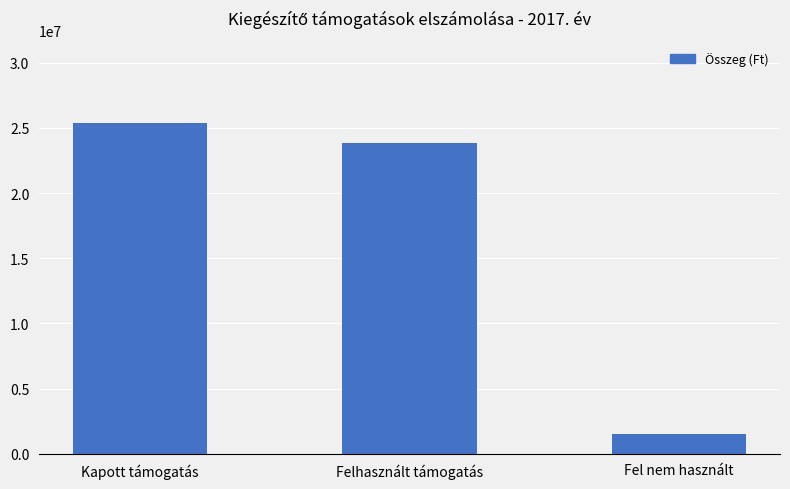

List the labels in order of value, largest first.

Kapott támogatás, Felhasznált támogatás, Fel nem használt